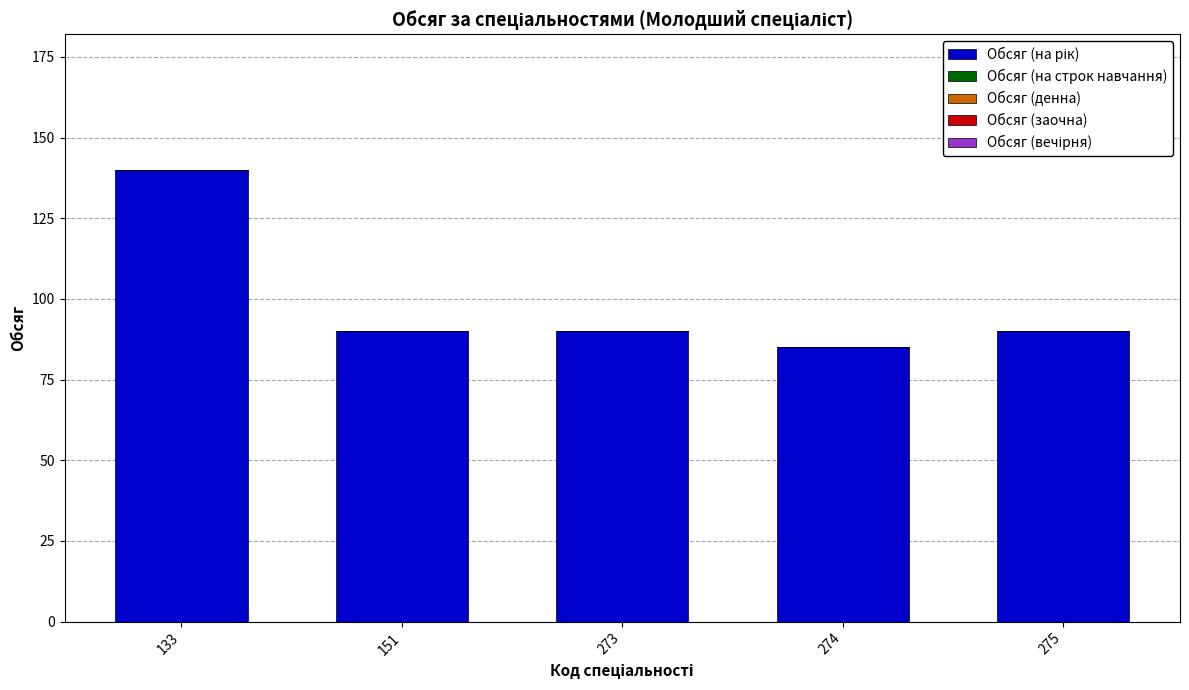

Does the chart contain any negative values?

No